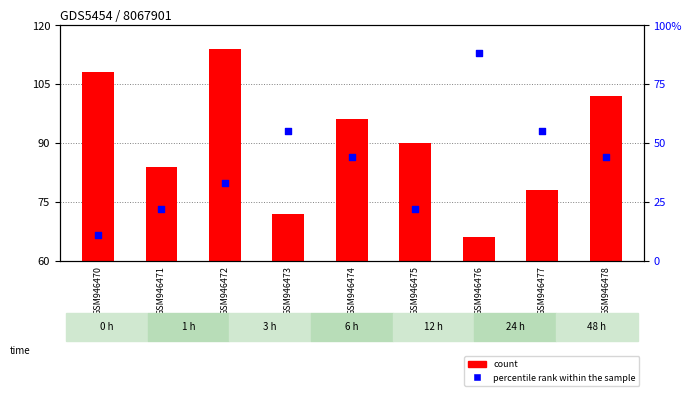

At how many categories does at least one series exceed 80?

7